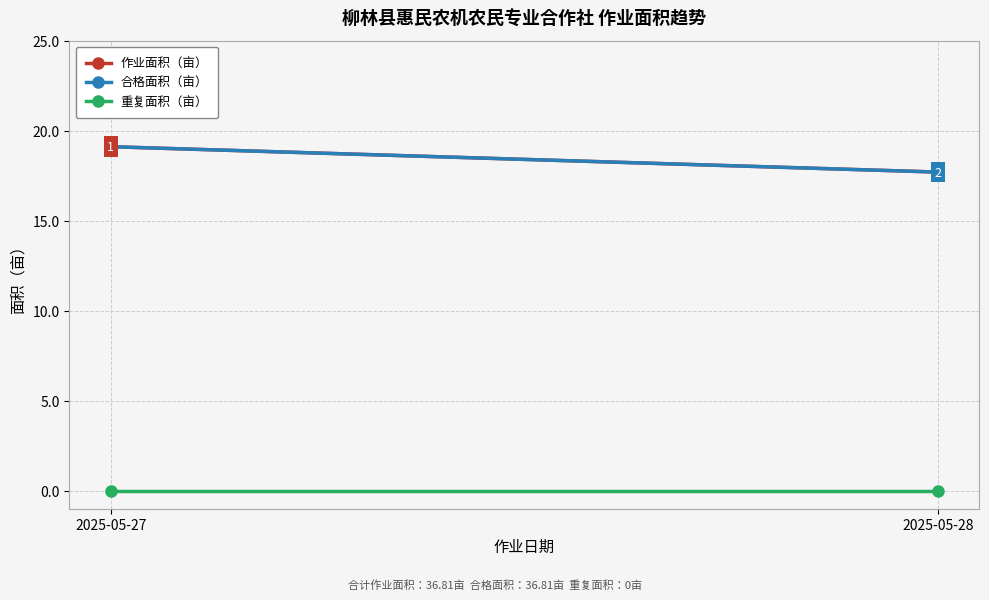

Which series has the largest total across all categories?

作业面积（亩）